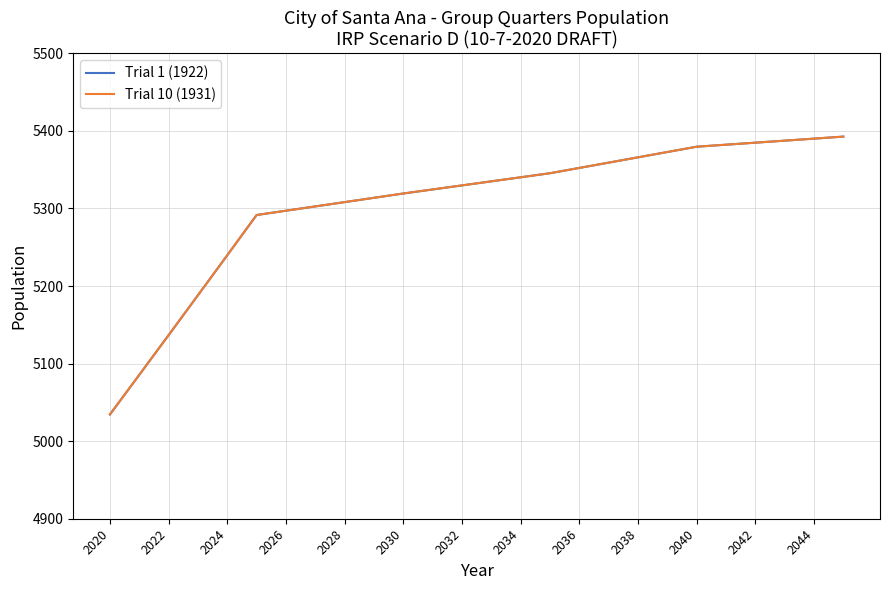

Rank the series by their maximum value, from highest to lowest.

Trial 1 (1922), Trial 10 (1931)